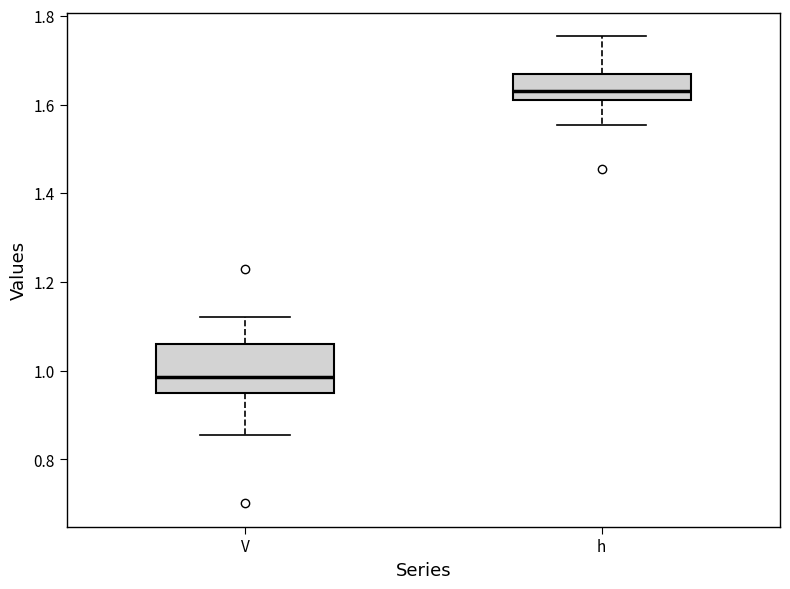

Reading left to right, read every box against the y-axis: the position of its median line, the range the box covers, and the ends of its whiskers. The values are not printed on the chart, so give them approximately, as read against the axis.

V: median 0.98, box 0.96 to 1.06, whiskers 0.86 to 1.12
h: median 1.62 (just above the box's lower edge), box 1.62 to 1.66, whiskers 1.56 to 1.76